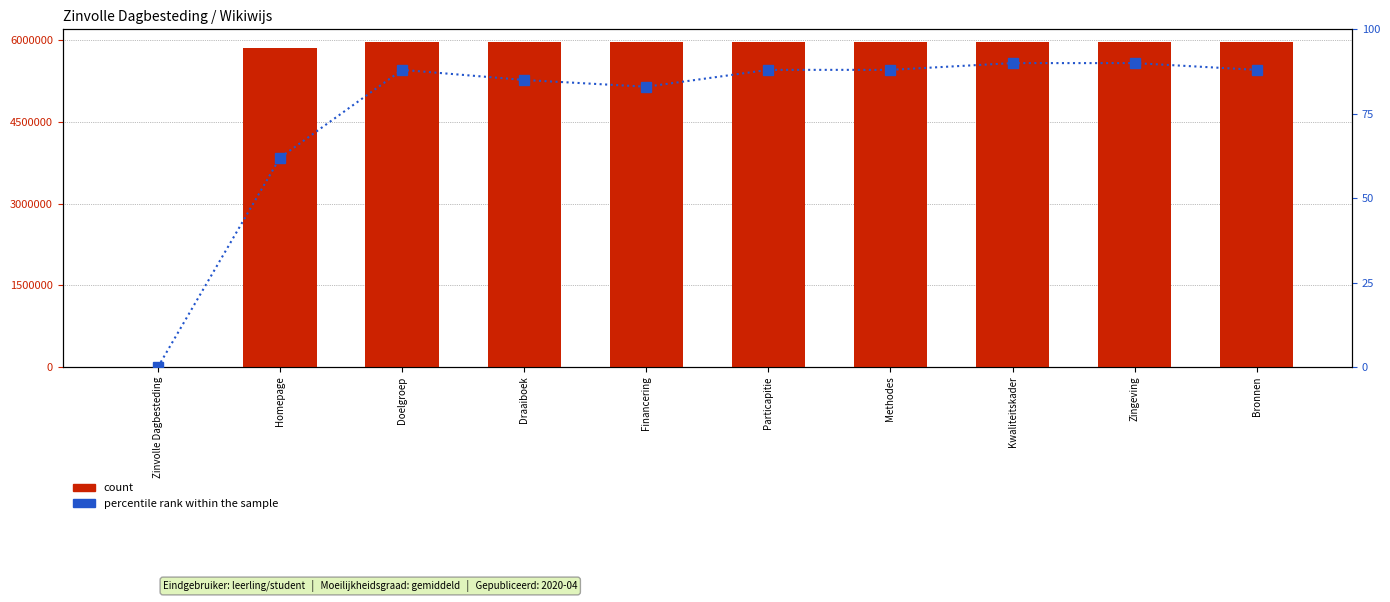

List the series in order of their overall mean, highest first.

count, percentile rank within the sample